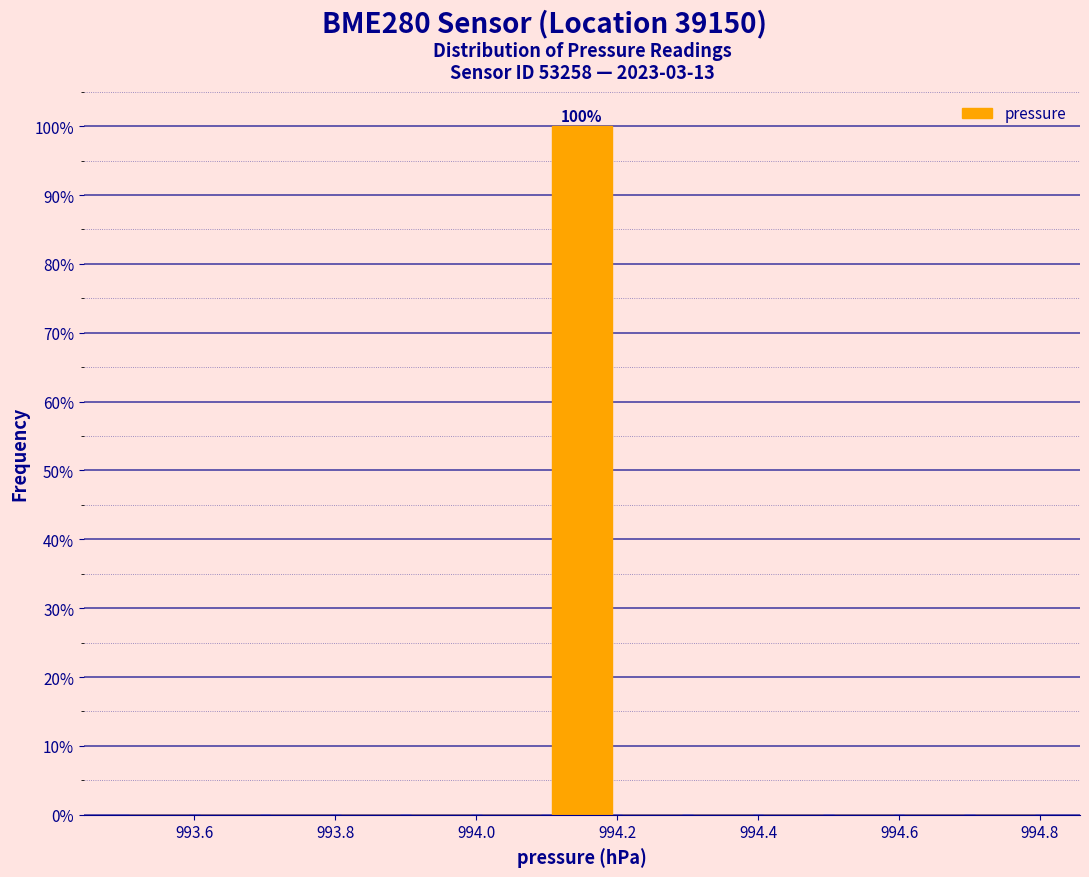

Over which range of the x-axis is the bar tallest?

994.1 to 994.2